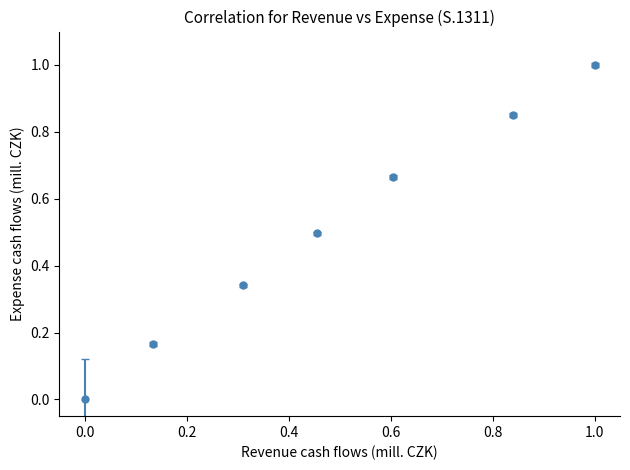

True or false: the data has more than 2 interior local peaks.

False